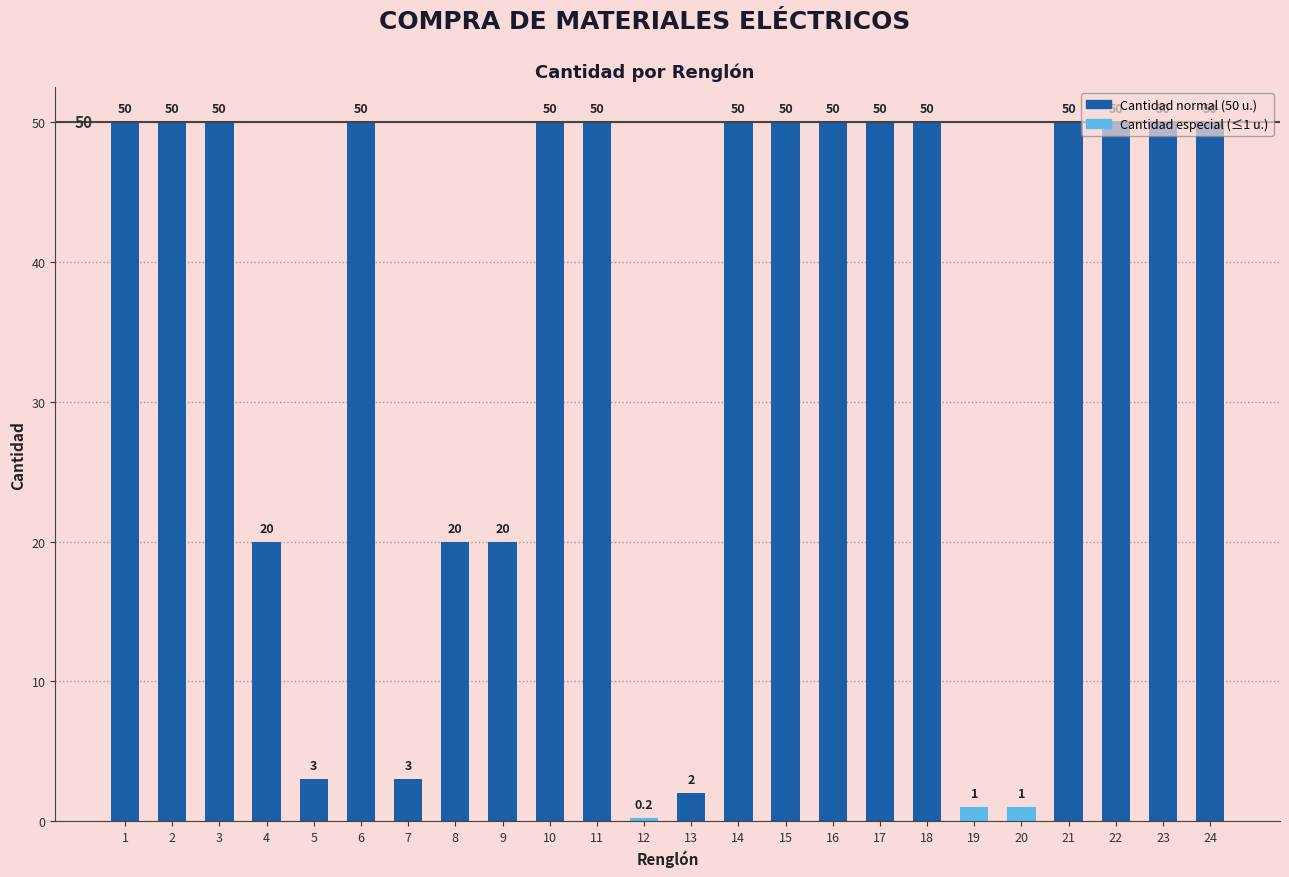

How many bars are there in total?

24